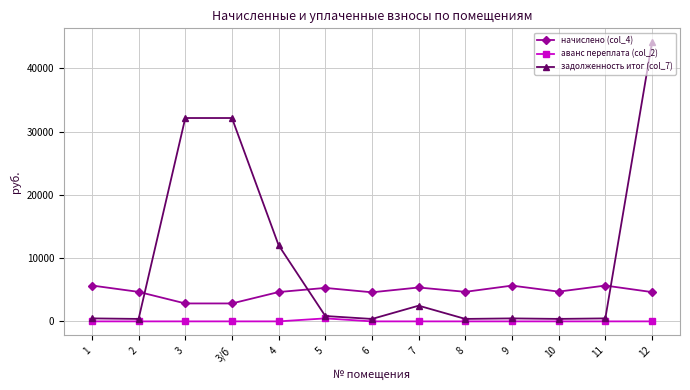

The value of начислено (col_4) at 11 is 3408.1. True or false?

False